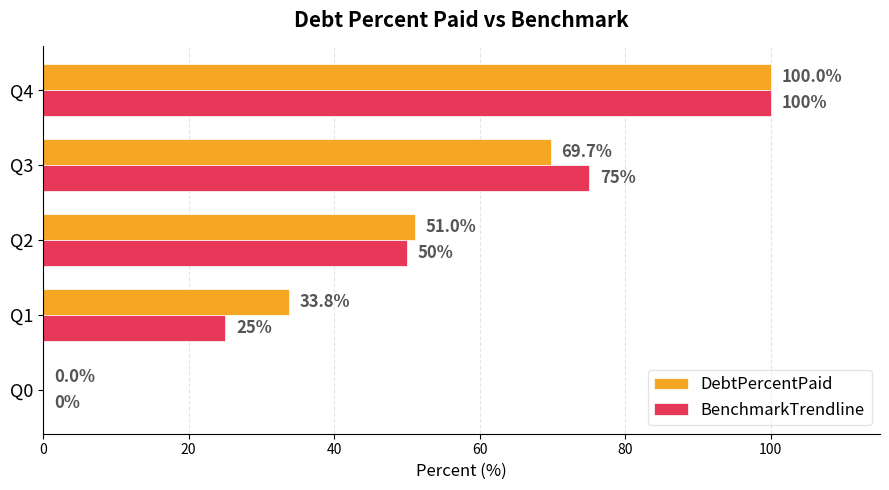

Which series has the largest total across all categories?

DebtPercentPaid